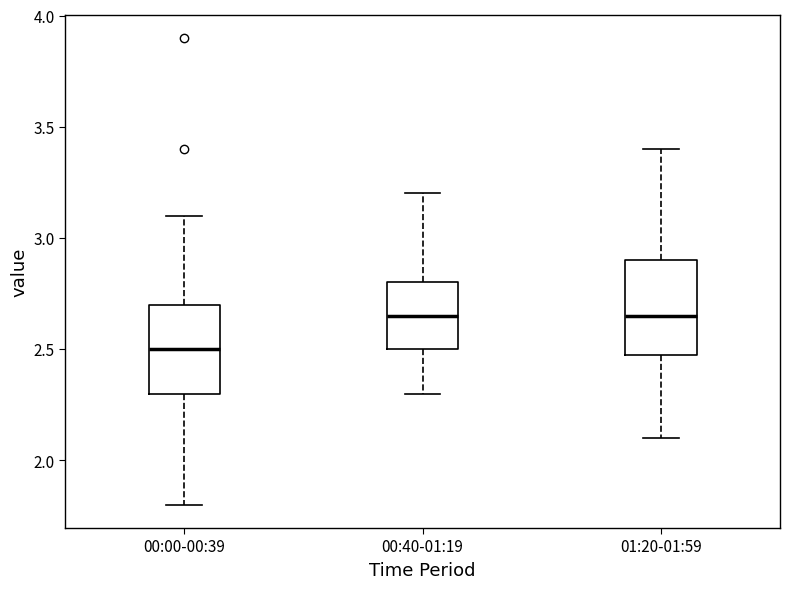

Reading left to right, read every box against the y-axis: the position of its median line, the range the box covers, and the ends of its whiskers. The values are not printed on the chart, so give them approximately, as read against the axis.

00:00-00:39: median 2.50, box 2.30 to 2.70, whiskers 1.80 to 3.10
00:40-01:19: median 2.65, box 2.50 to 2.80, whiskers 2.30 to 3.20
01:20-01:59: median 2.65, box 2.50 to 2.90, whiskers 2.10 to 3.40